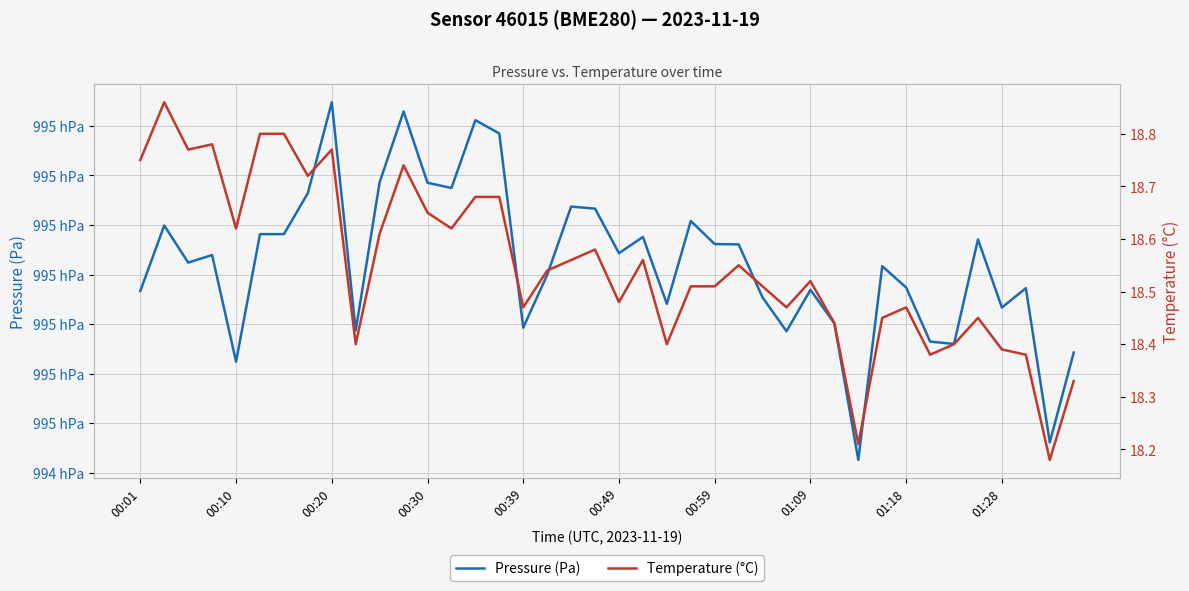

List the series in order of their peak value, highest first.

Pressure (Pa), Temperature (°C)